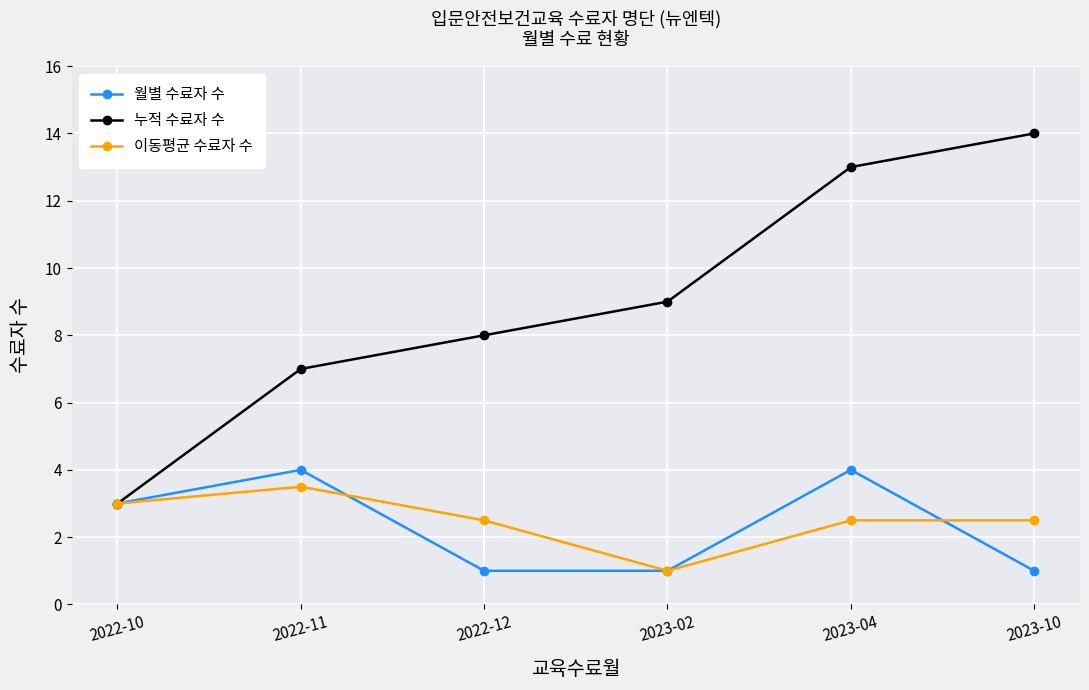

Between 2022-11 and 2023-04, which series saw the biggest shift?

누적 수료자 수